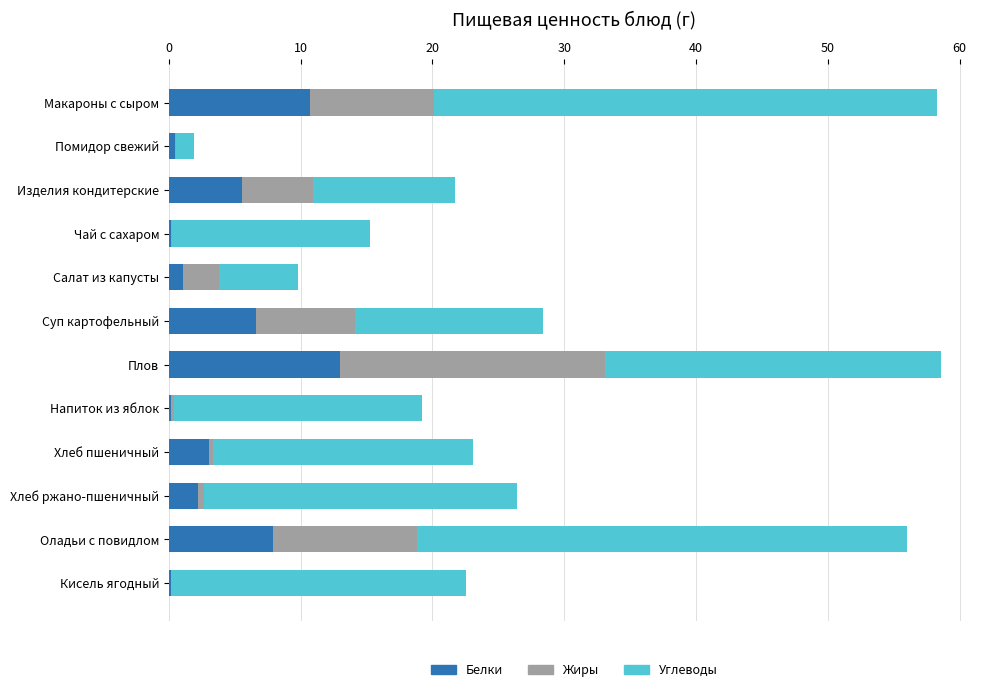

What is the sum of all Белки values?

51.0